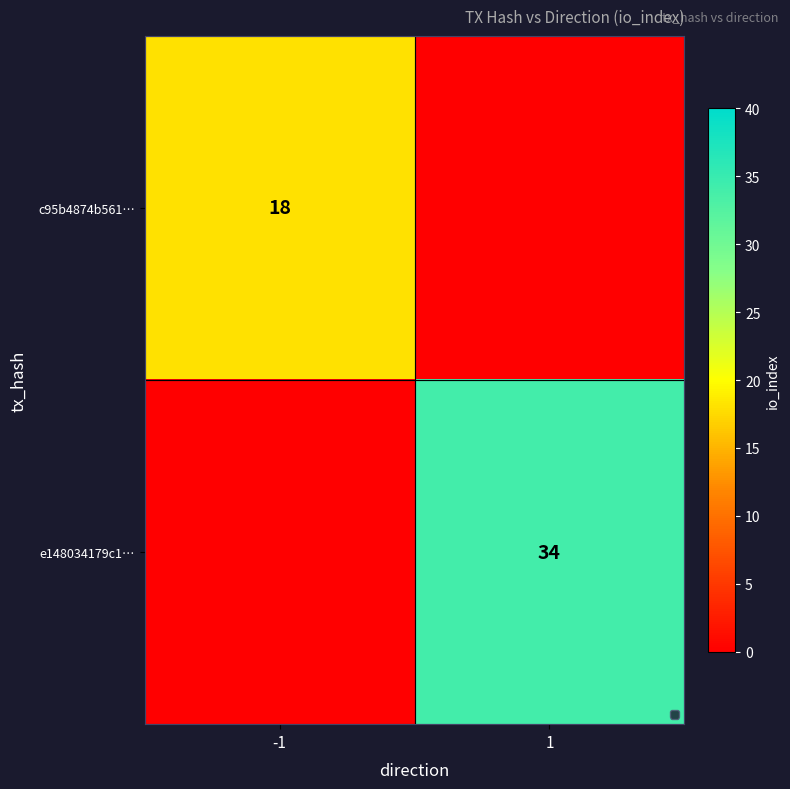

At how many categories does at least one series exceed 25?

1